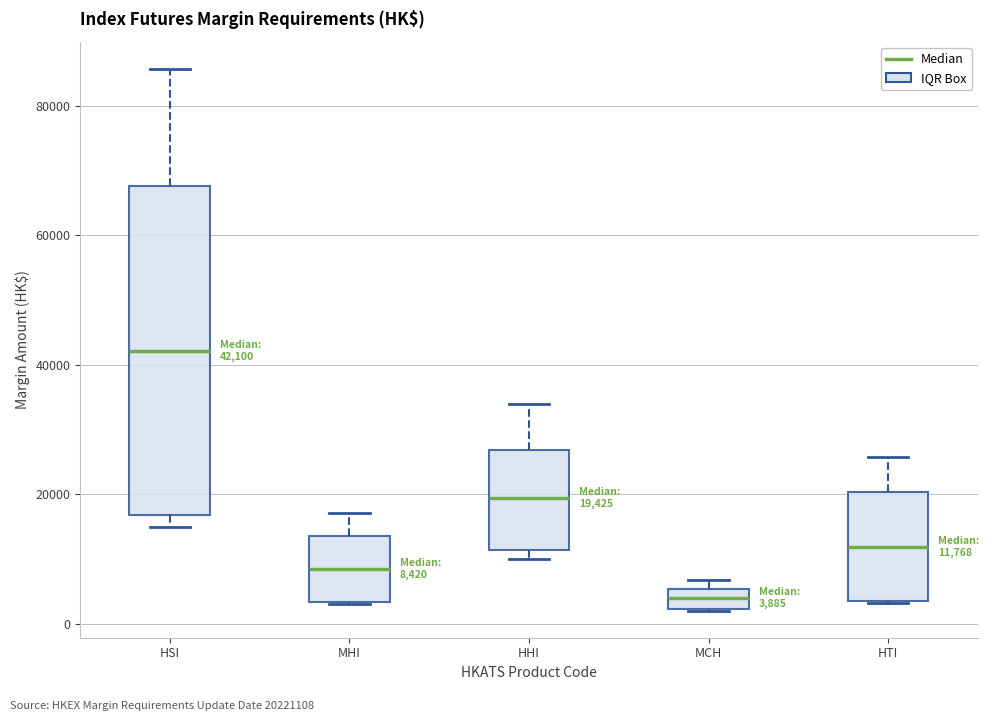

Comparing the boxes themselves (not the whiskers), which one is the tallest?

HSI